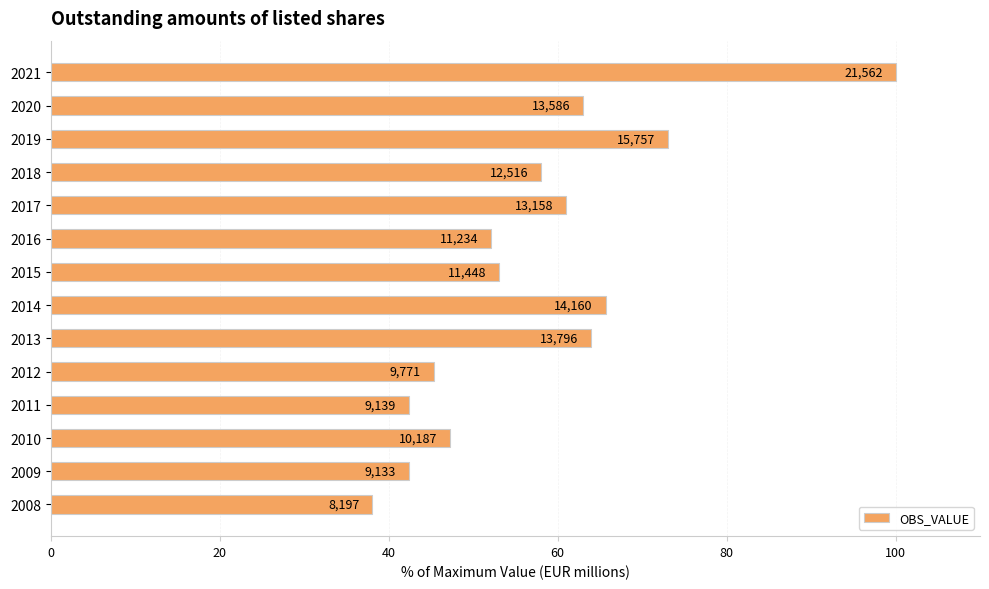

How many bars are there in total?

14